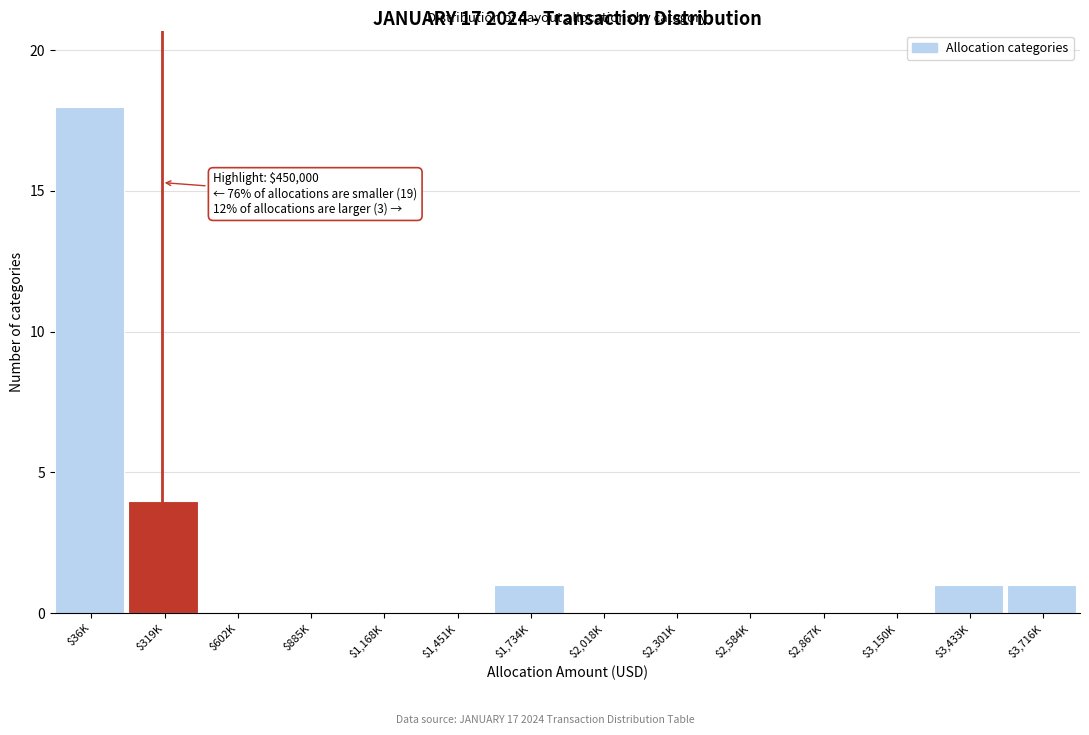

Where is the data nearest to the value 9?

$319K